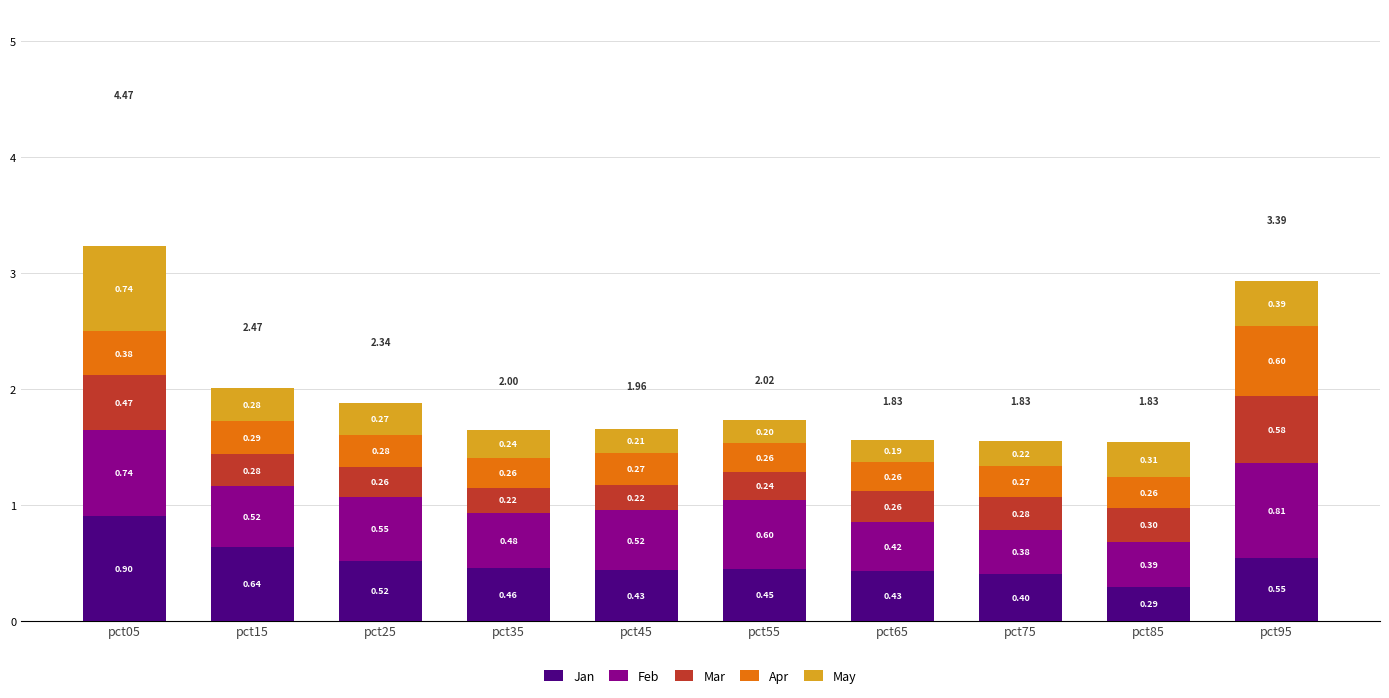

At which category is the sum across all series the highest?

pct05